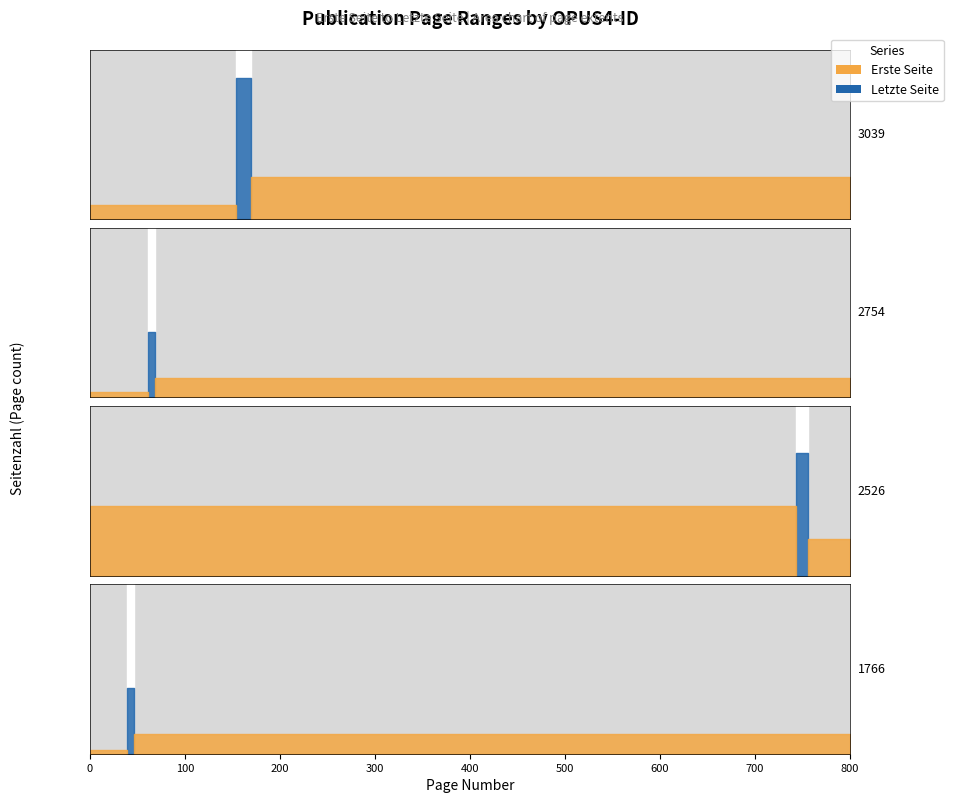

At which category does Erste Seite reach its first local valley?

2754